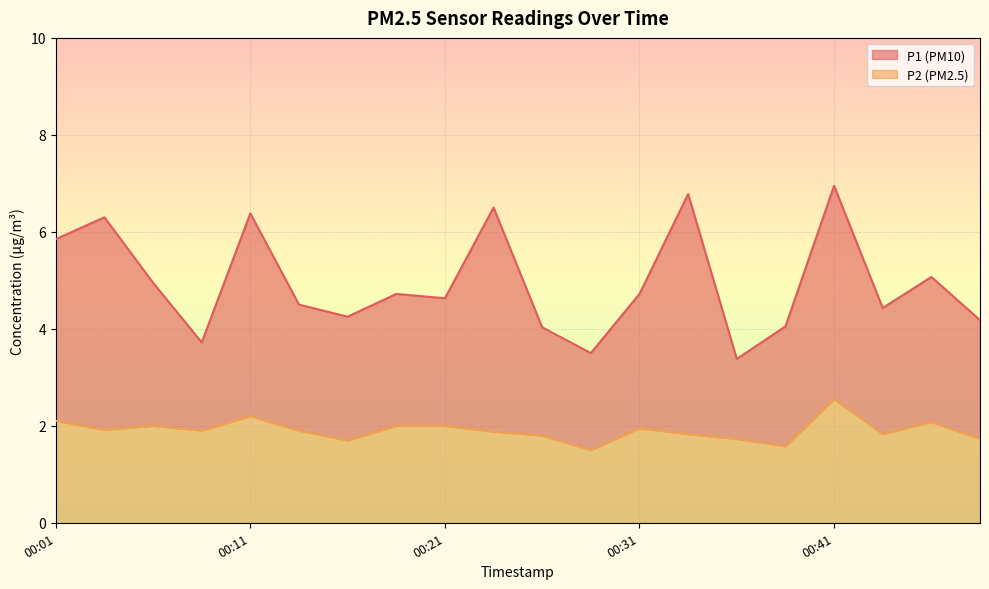

What is the difference between the maximum and minimum values in the P2 series?

1.0